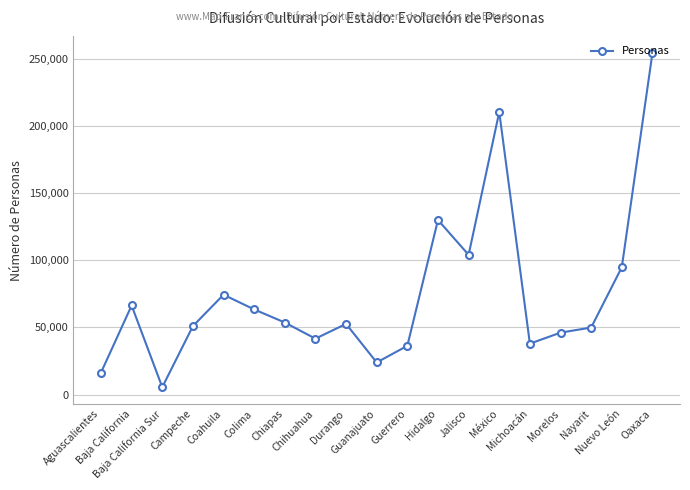

Approximately how many times larger is the value at Oaxaca compared to Jalisco?

2.4